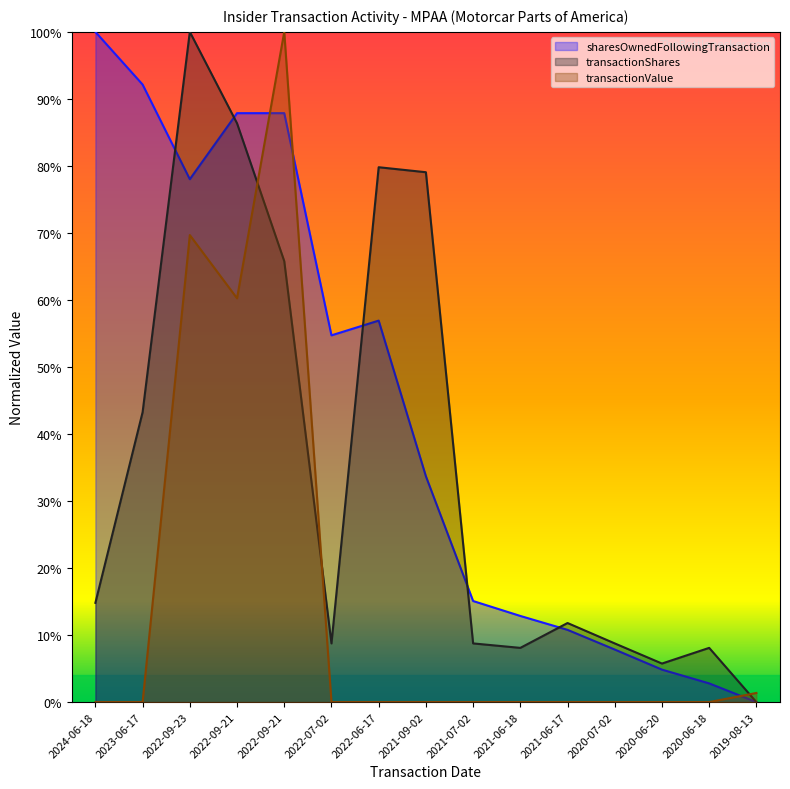

What is the greatest value displayed?

1.0